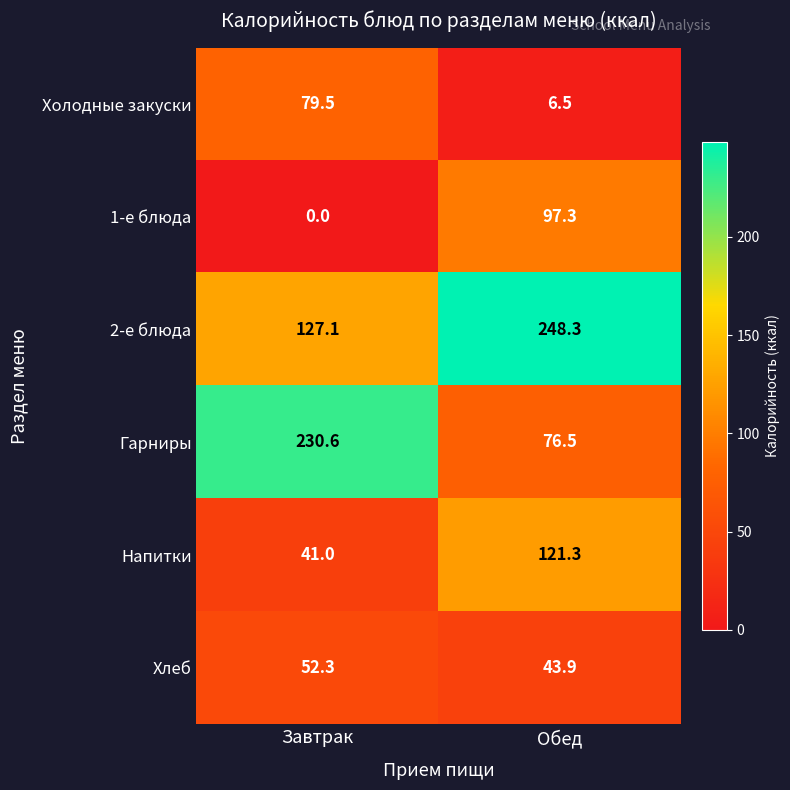

How many values in the Хлеб series are below 52?

1